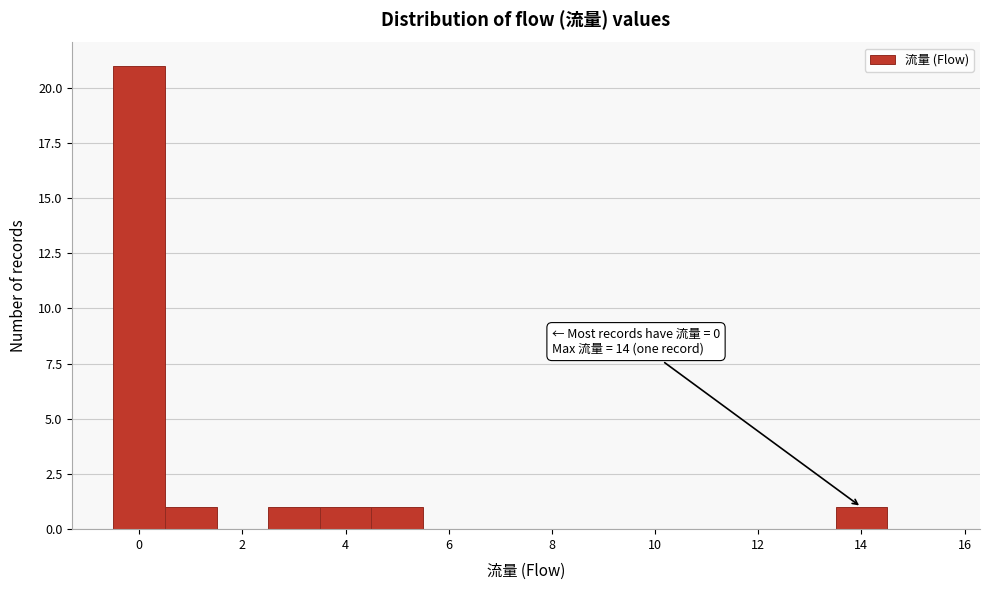

Over which range of the x-axis is the bar tallest?

-0.5 to 0.5